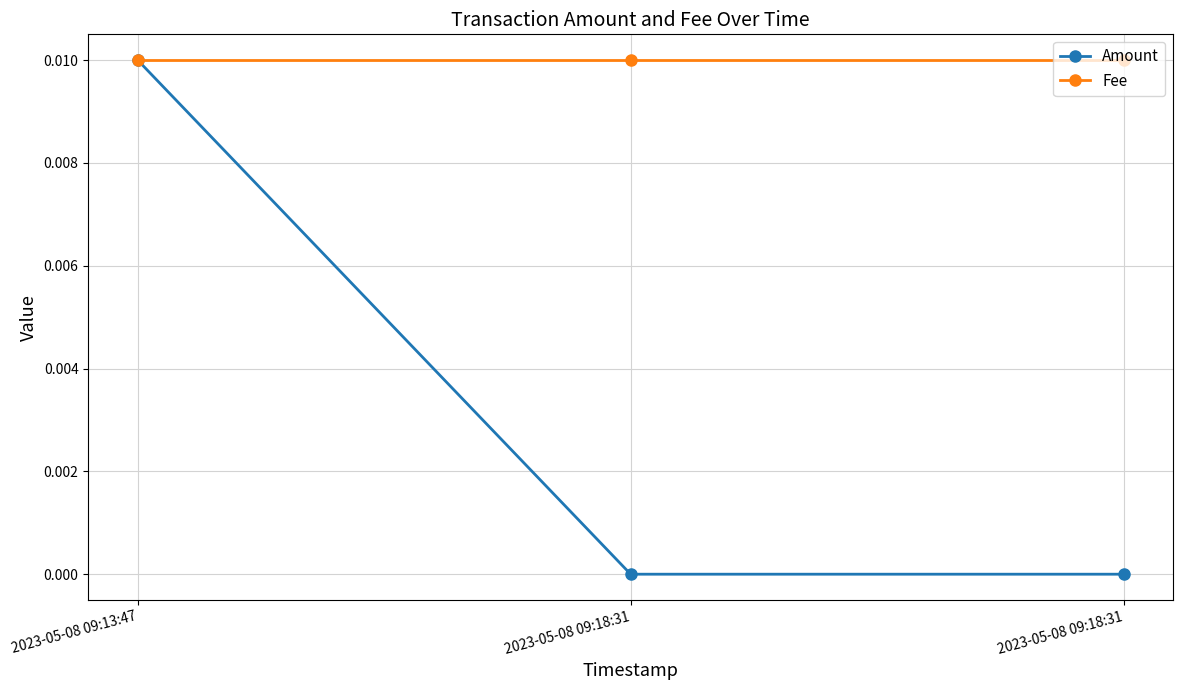

Reading left to right, list all the values displayed in this chart.

Amount: 2023-05-08 09:13:47=0.0	2023-05-08 09:18:31=0.0	2023-05-08 09:18:31=0.0
Fee: 2023-05-08 09:13:47=0.0	2023-05-08 09:18:31=0.0	2023-05-08 09:18:31=0.0